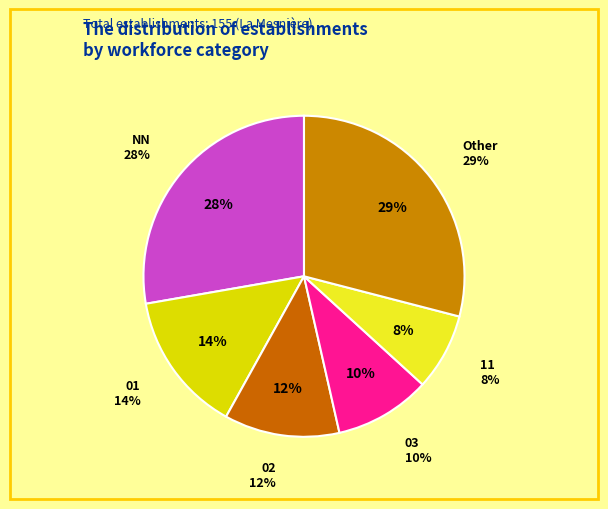

What percentage is the NN slice, to the nearest percent?

28%